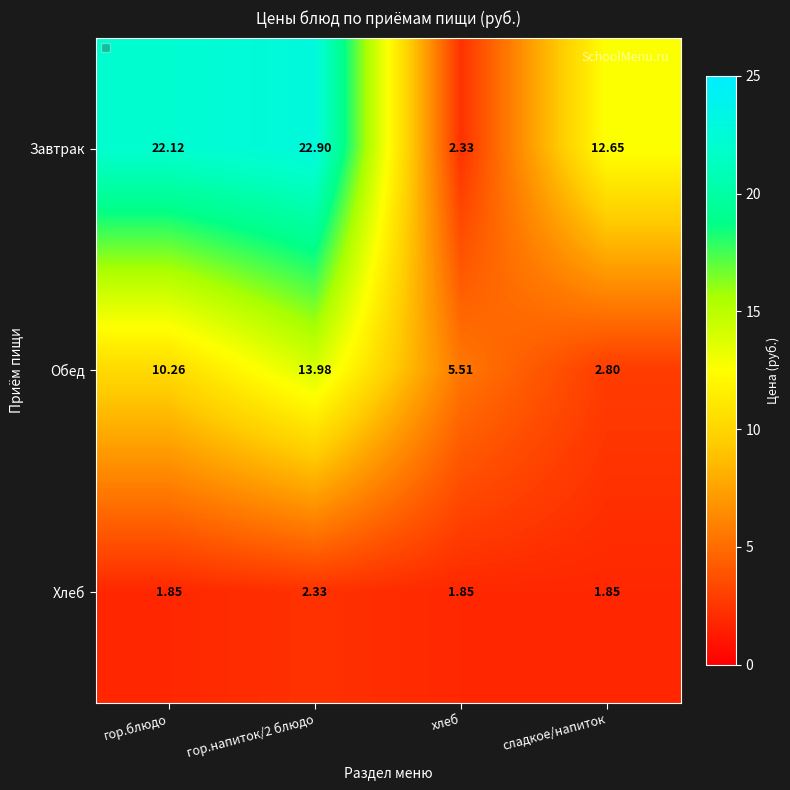

Where does the Обед series first go above 10?

гор.блюдо